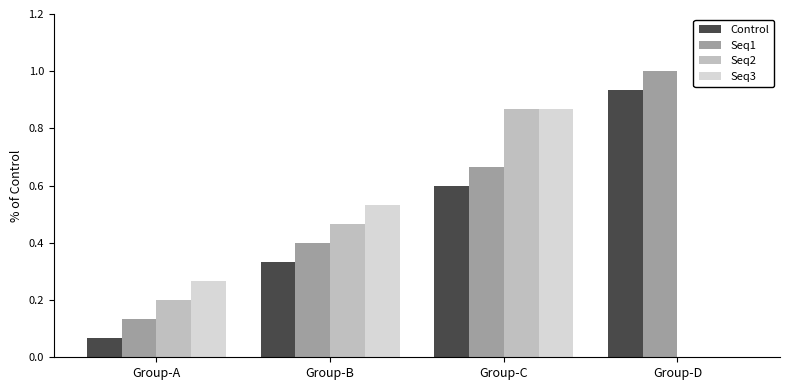

True or false: Seq1 has a value of 0.7 at Group-B.

False